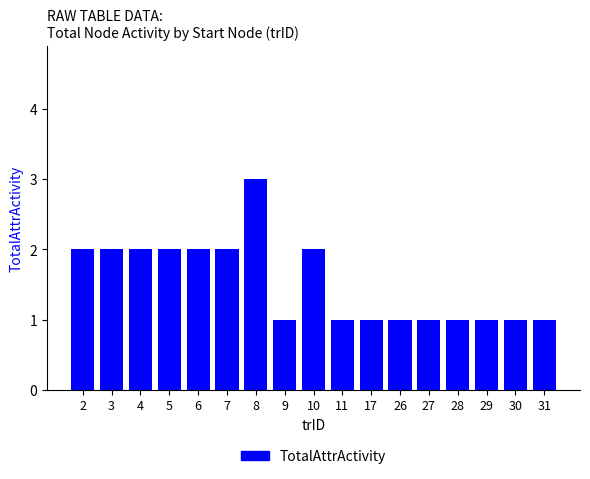

Which has a higher value, 5 or 29?

5